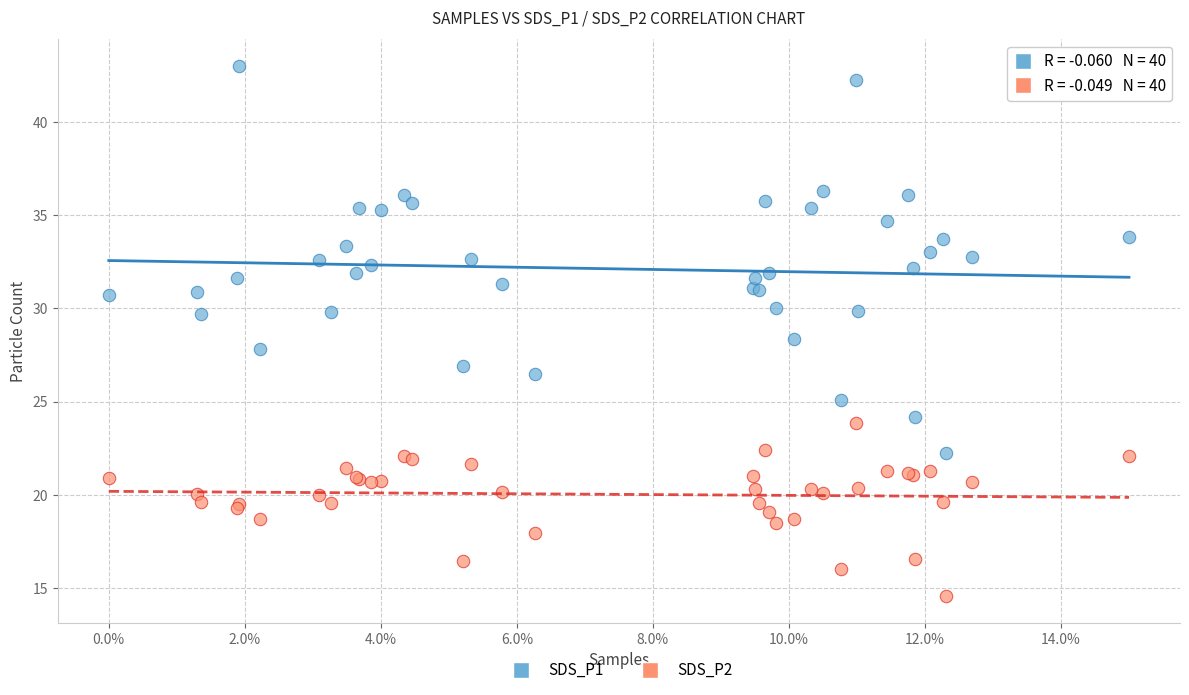

Which series contains the lowest Y value?

SDS_P2